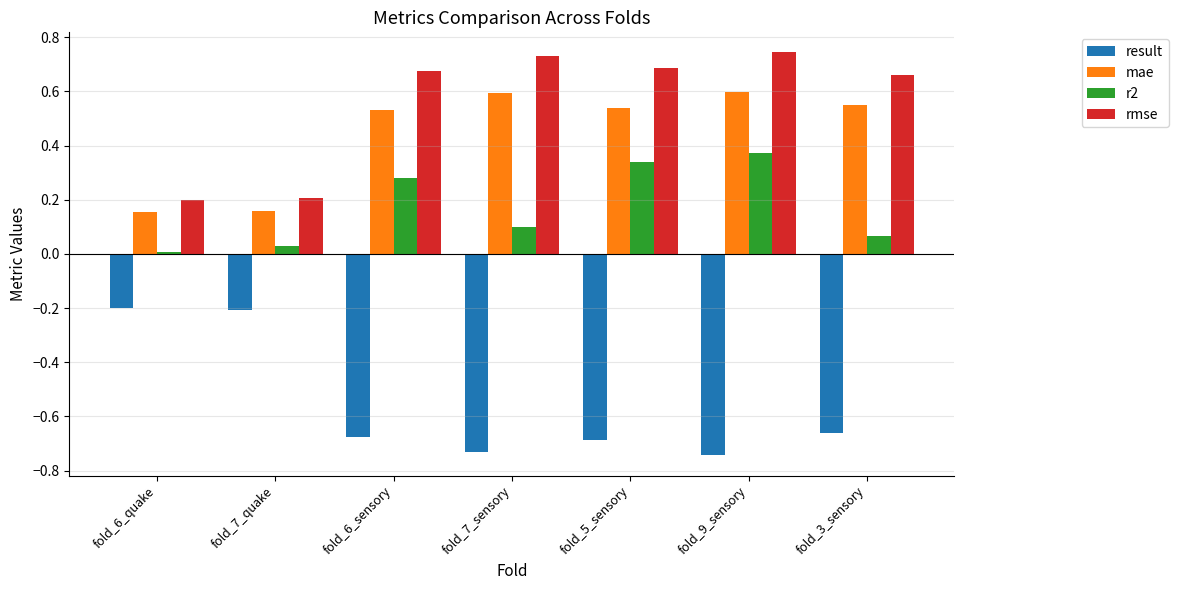

What is the sum of all rmse values?

3.9